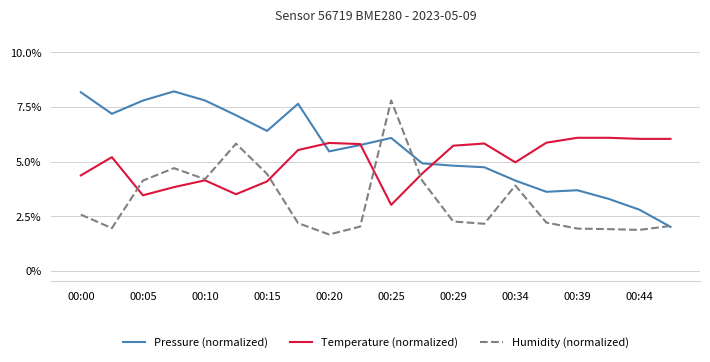

Rank the series by their average value, from lowest to highest.

Humidity (normalized), Temperature (normalized), Pressure (normalized)